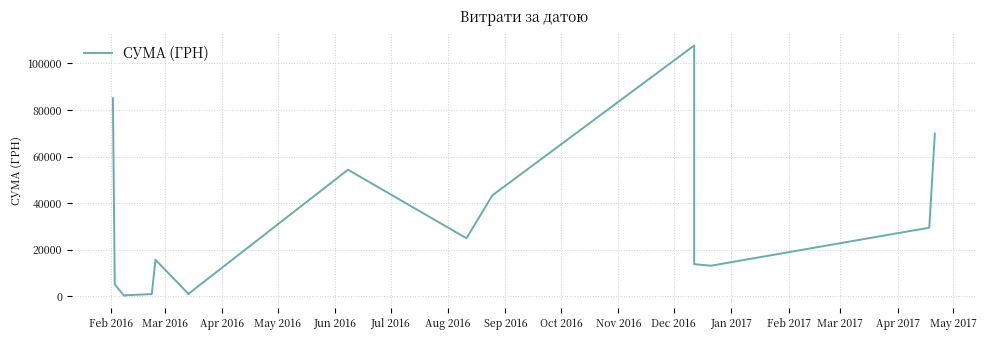

The value at Sep 2016 is 339.0. True or false?

False